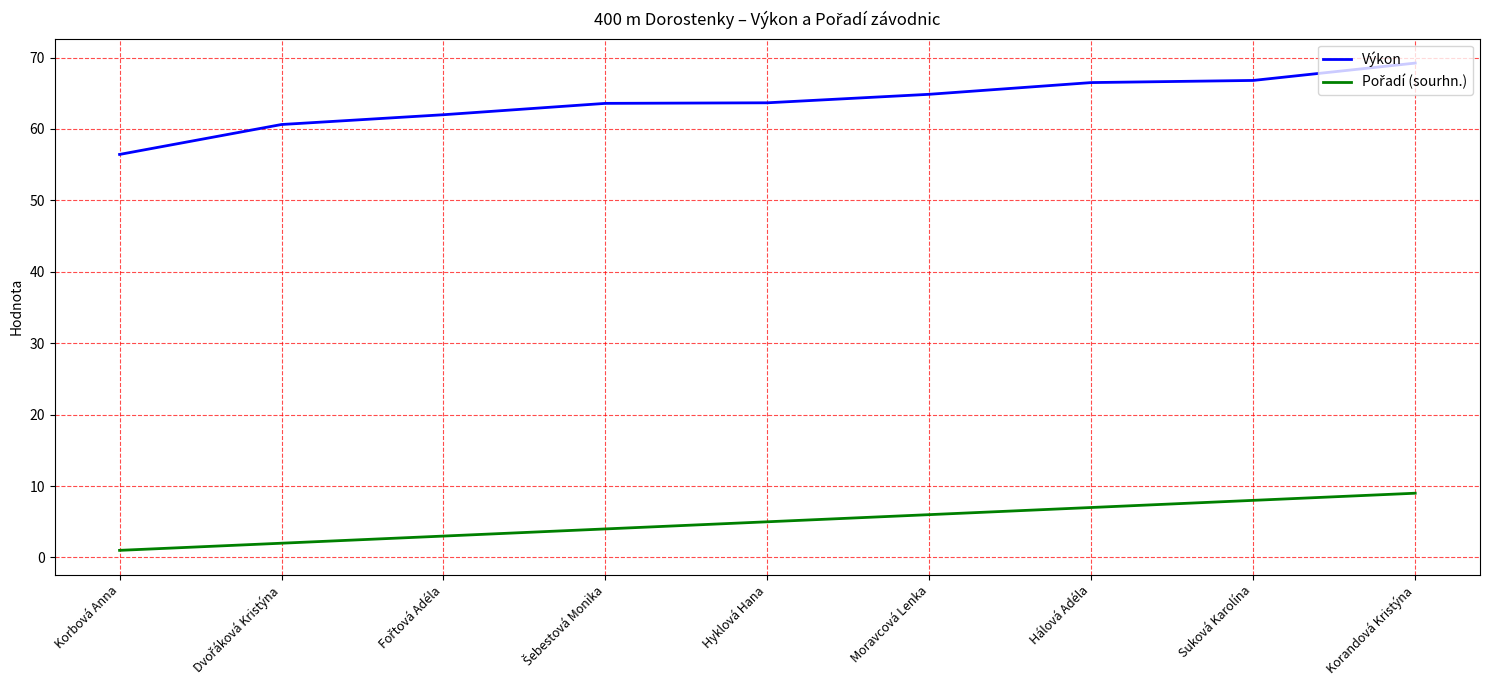

What position from the left is Hyklová Hana?

5